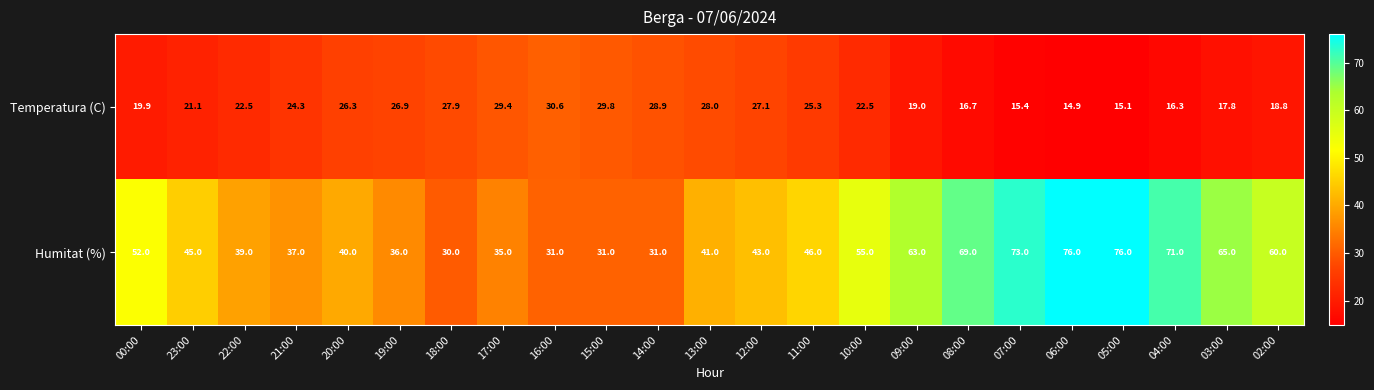

Which series has the largest range (max minus min)?

Humitat (%)